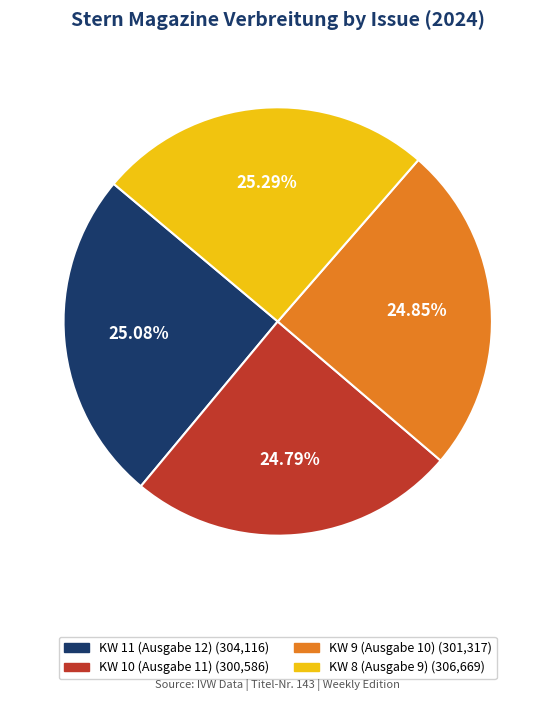

What percentage is the KW 11 (Ausgabe 12) slice, to the nearest percent?

25%